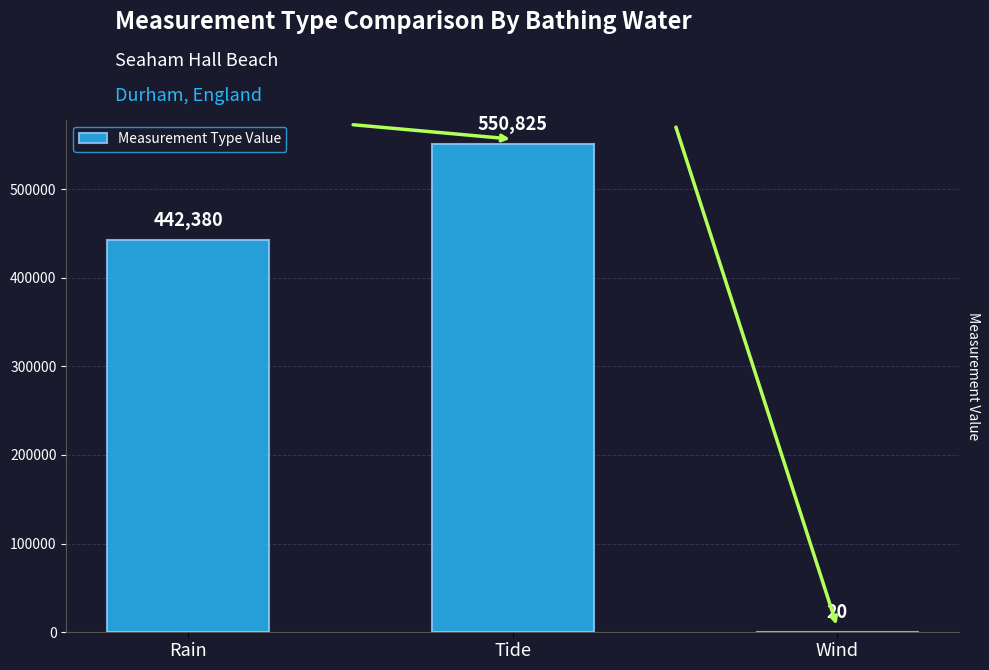

Read the value at Wind, to the nearest 10.

20